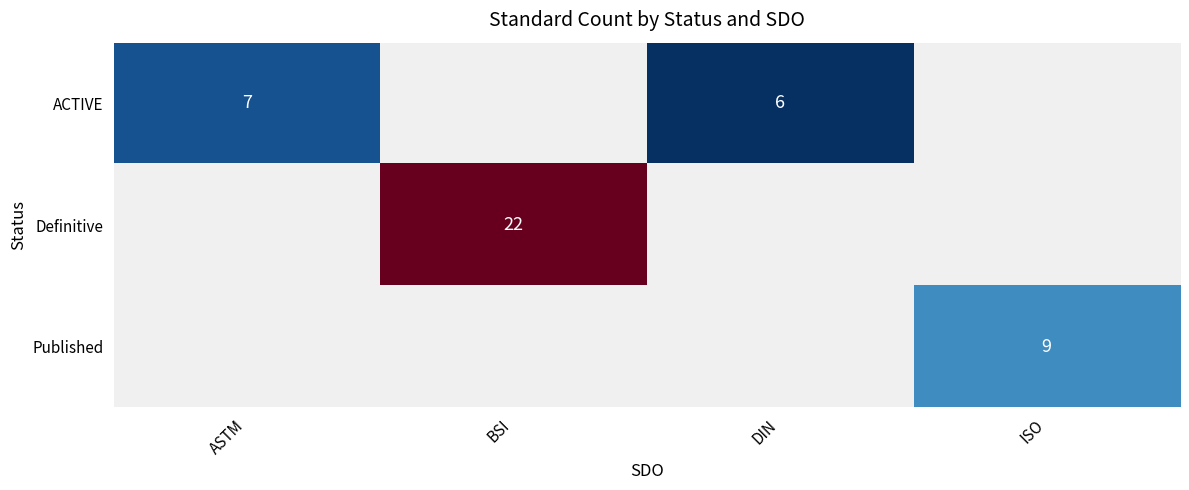

At how many categories does at least one series exceed 20?

1